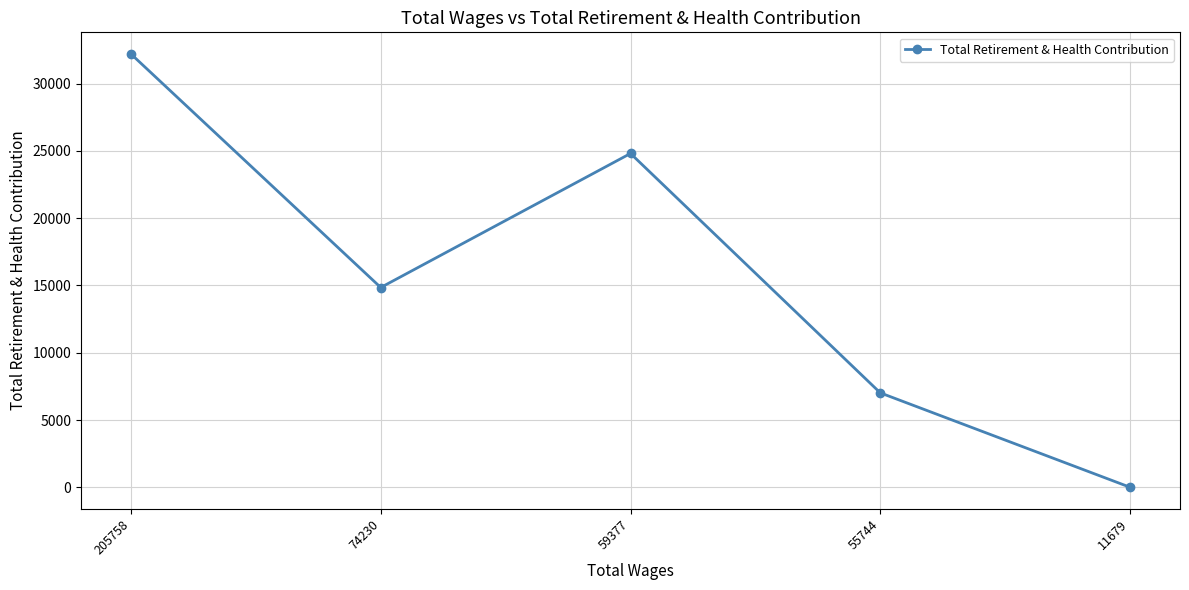

How many points are lower than both their immediate neighbors (excluding endpoints)?

1